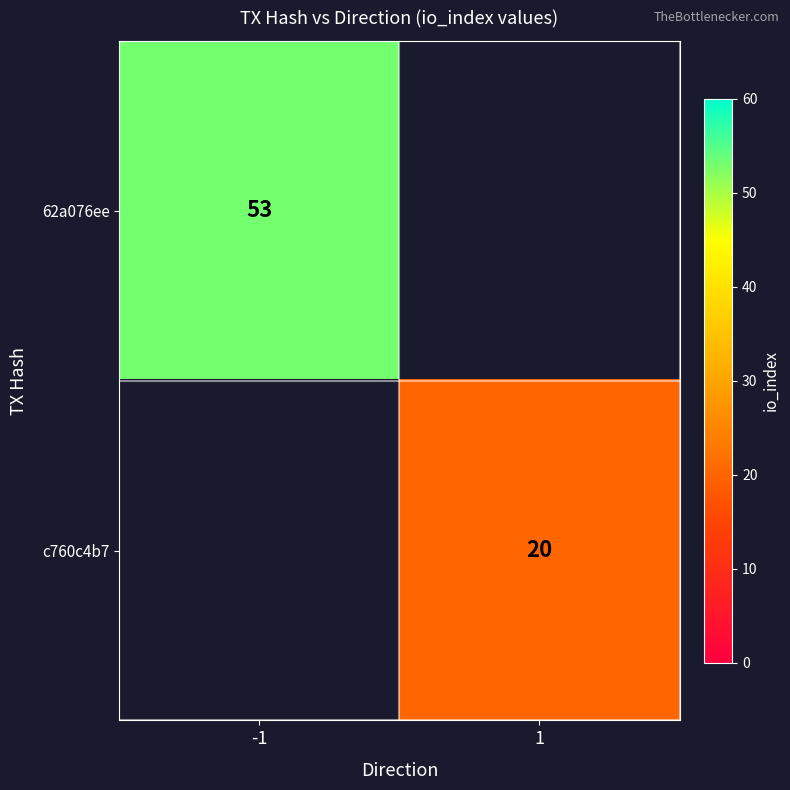

True or false: c760c4b7 has a value of 10 at 1.

False